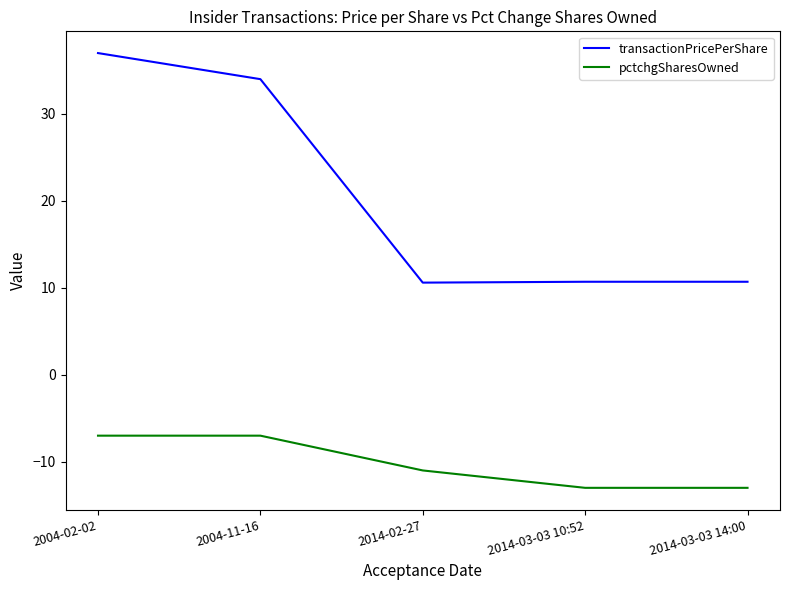

Rank the series at 2014-03-03 14:00 from highest to lowest value.

transactionPricePerShare, pctchgSharesOwned